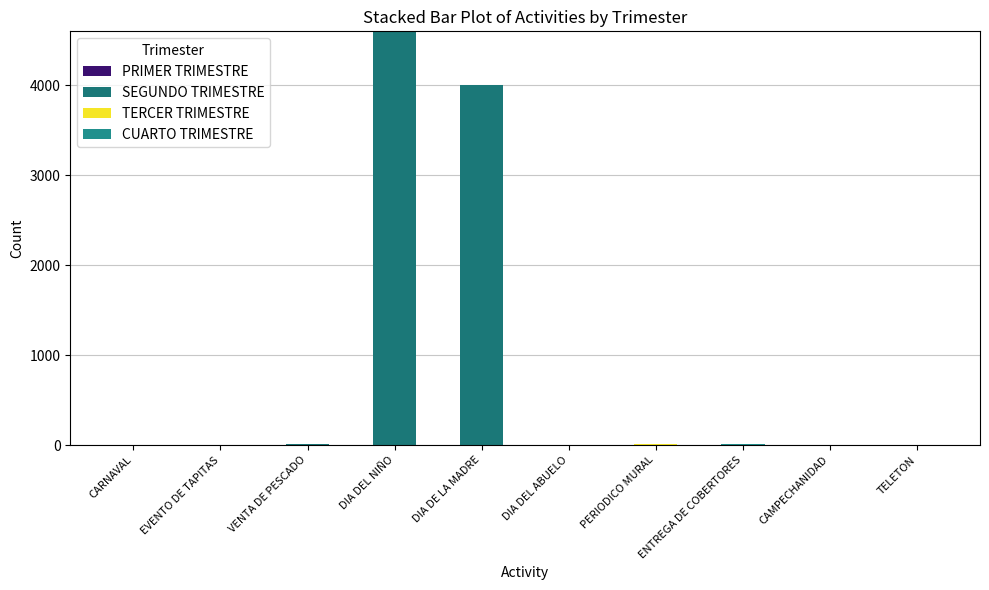

Are the bars grouped side by side (vs. stacked)?

No